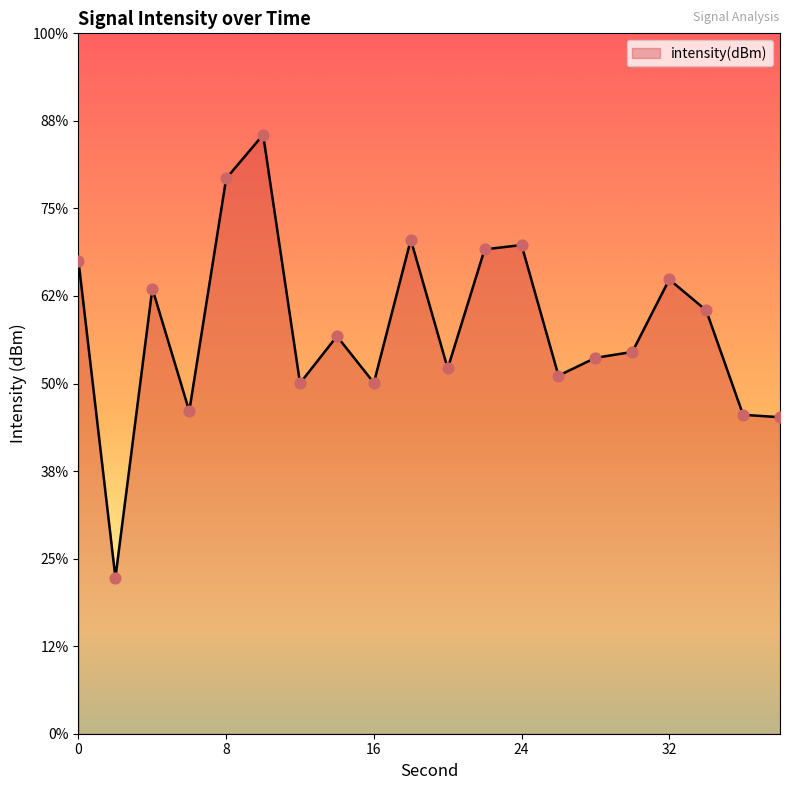

Which has a higher value, 16 or 30?

30